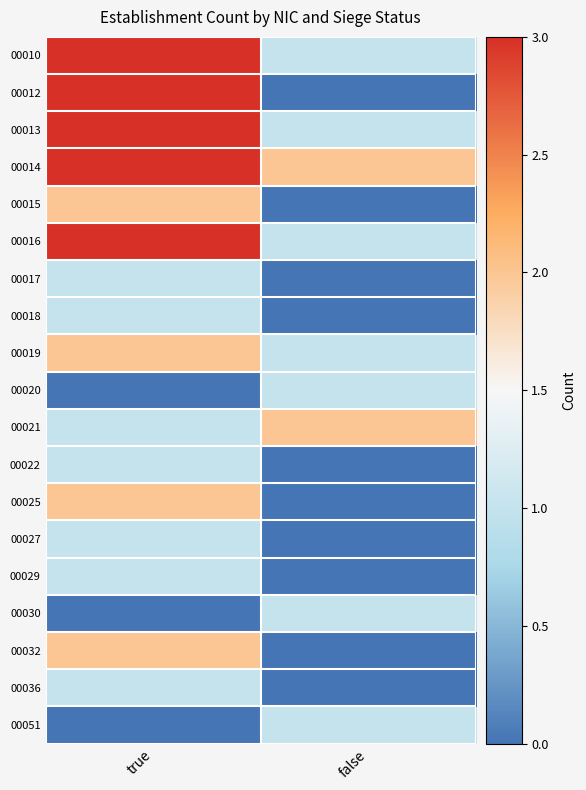

At which category does the chart reach its peak across all series?

true